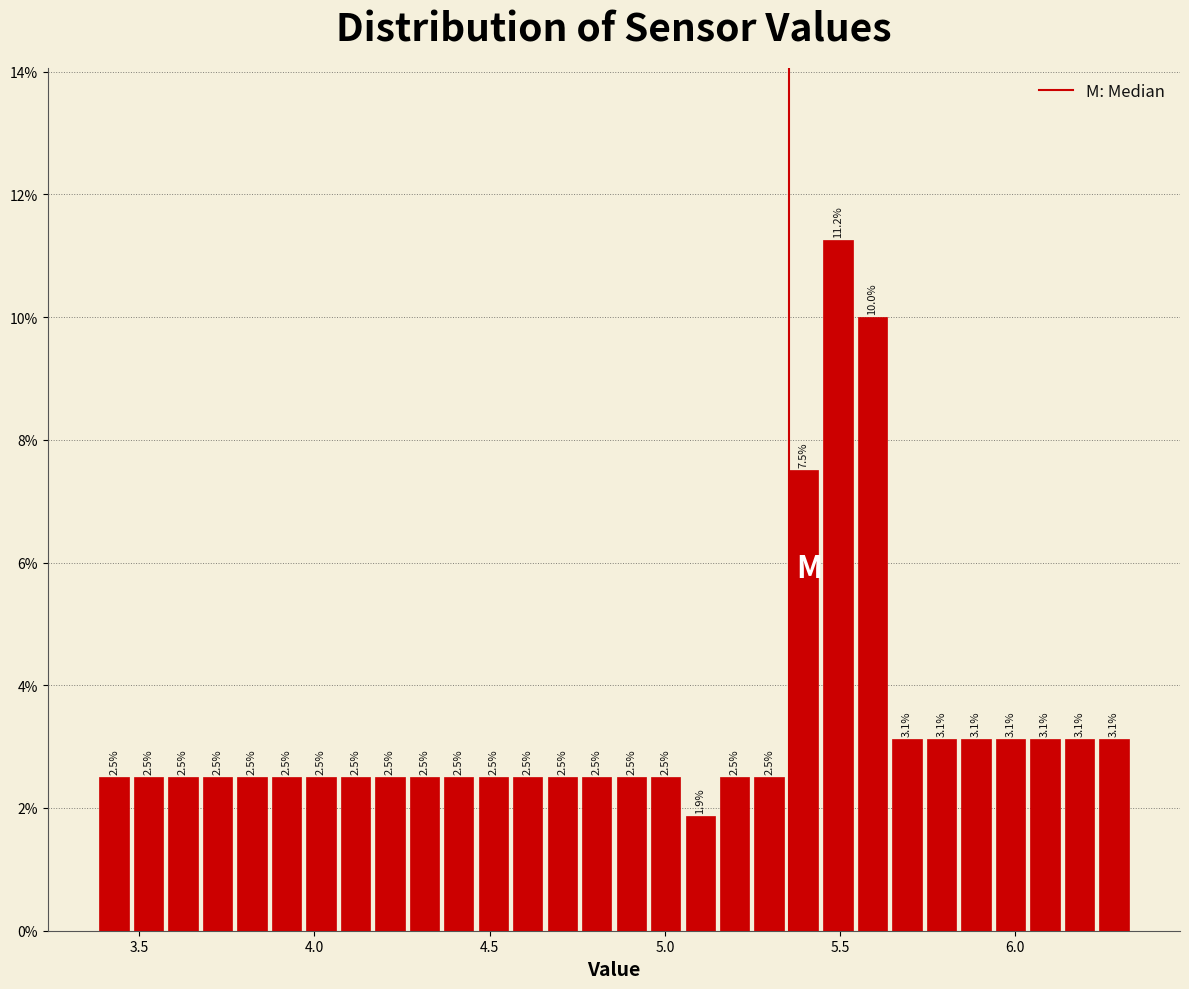

Around what value on the x-axis is the tallest bar? Give the approximate position of its centre, as read against the axis.

5.50